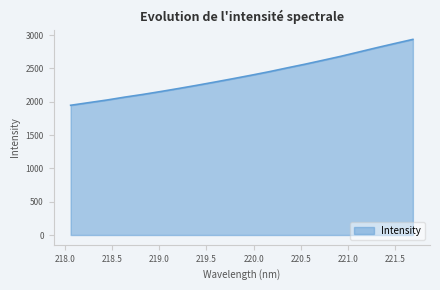

What is the greatest value displayed?

2934.9